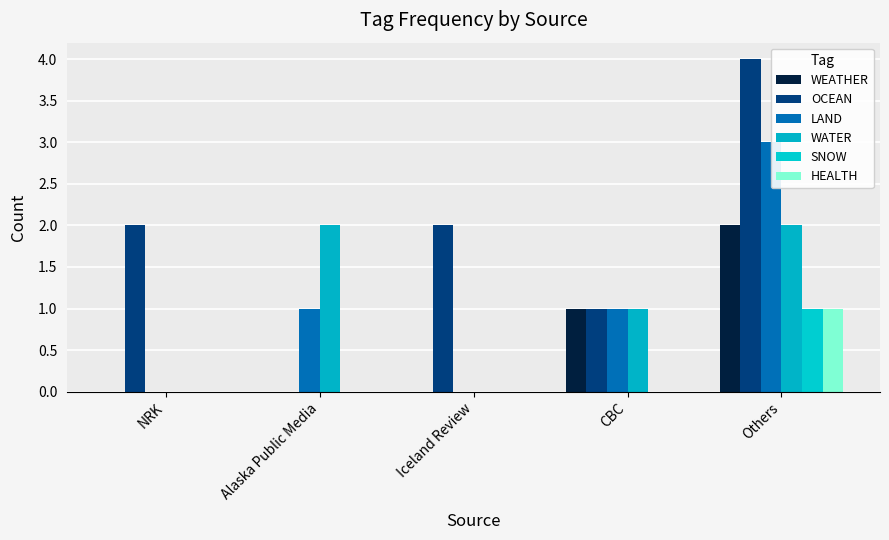

How many series are shown in this chart?

6